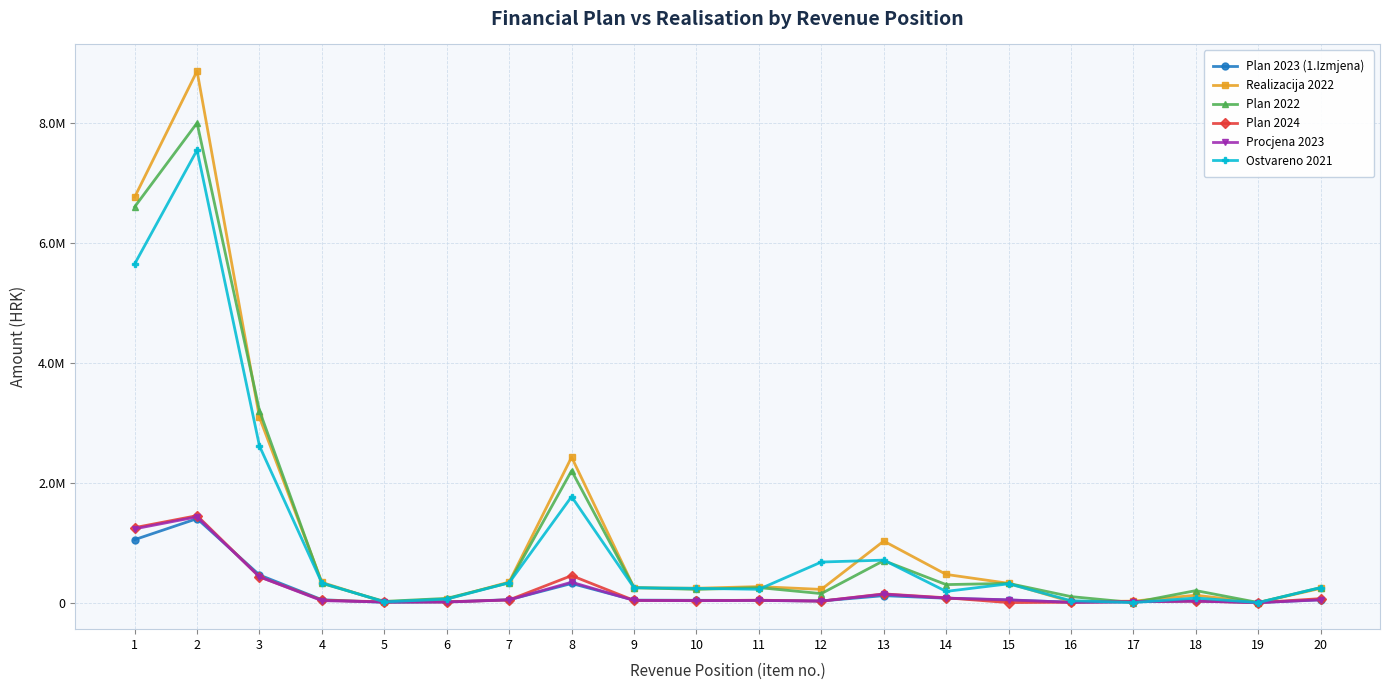

At which label is Plan 2023 (1.Izmjena) closest to 700050?

3